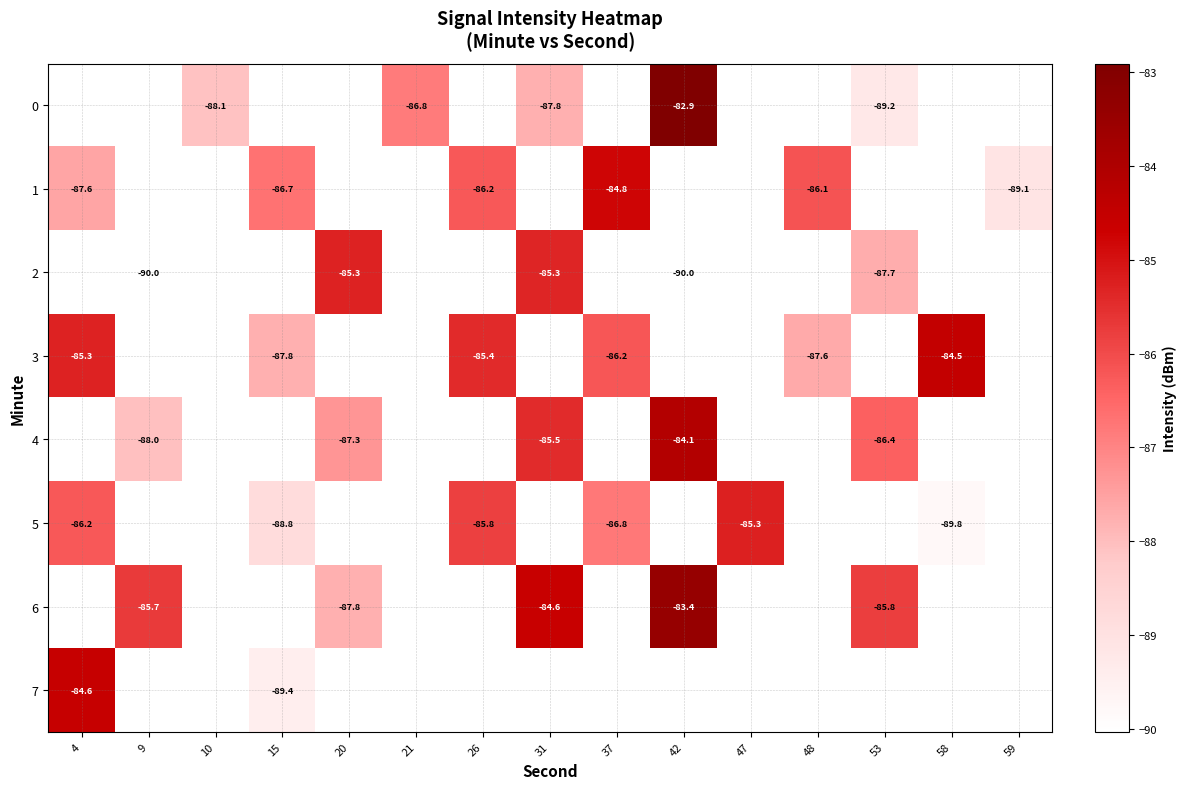

Which category has the lowest value in the 3 series?

15